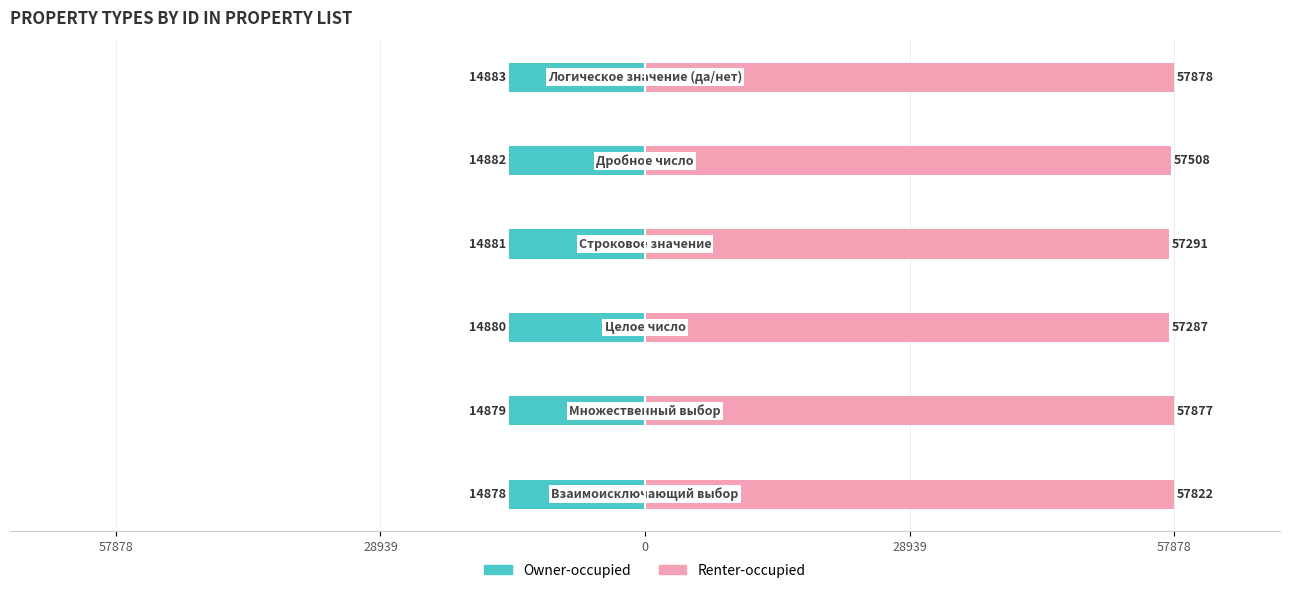

What is the minimum value shown in the chart?

-14883